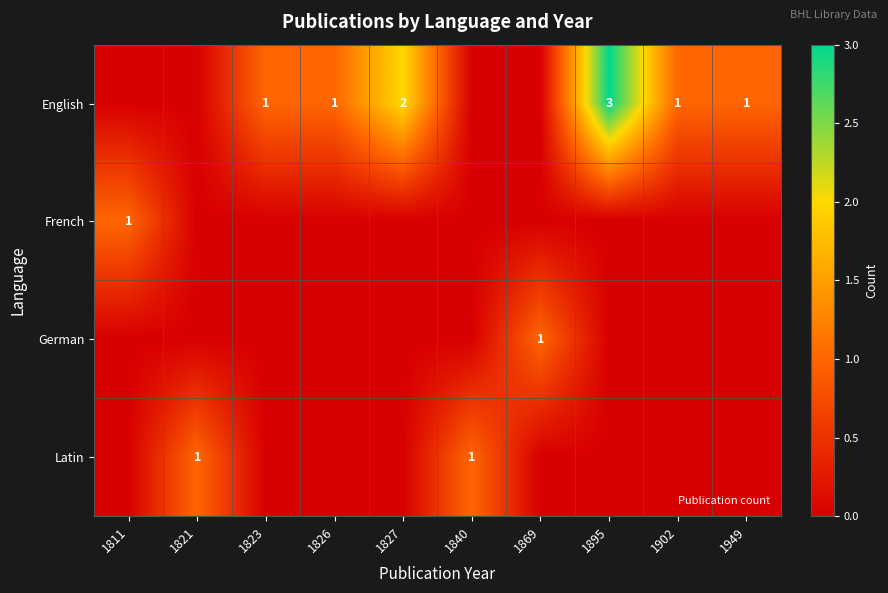

What is the spread (max minus min) of values at 1895?

3